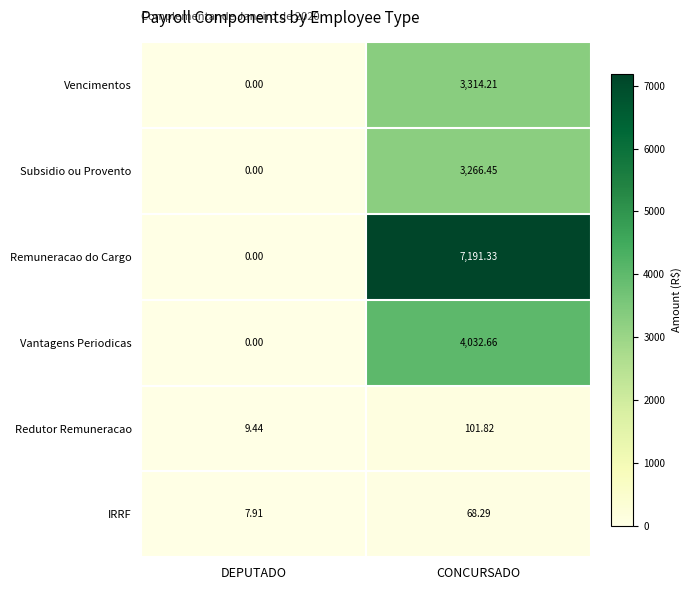

At which category is the sum across all series the highest?

CONCURSADO